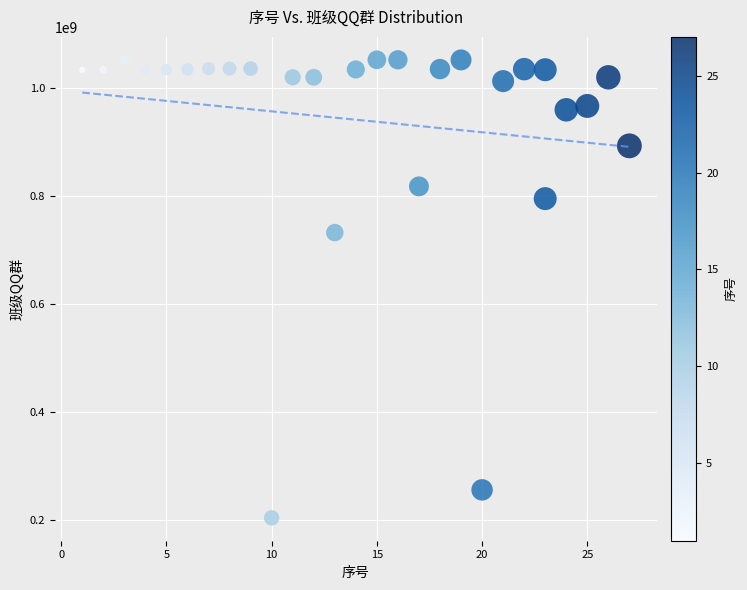

What is the range of Y values (max minus min)?

847422299